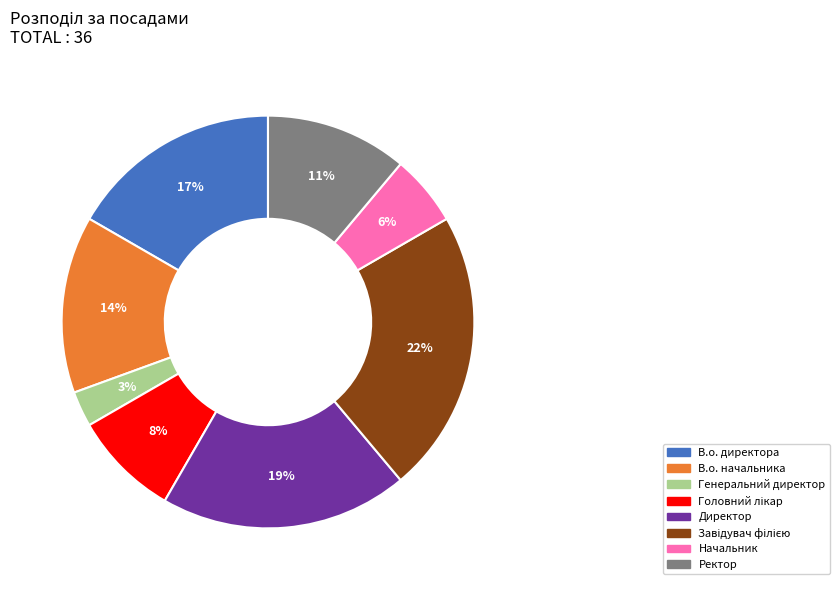

To the nearest percent, what is the average slice percentage?

12%